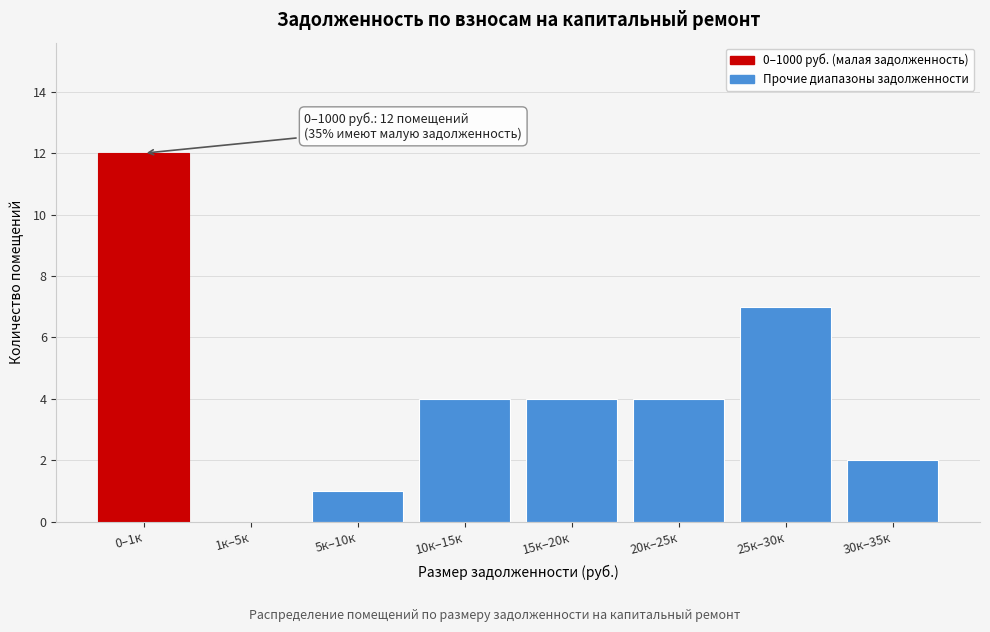

Reading right to left, what are all the values shown in this chart?

30к–35к=2	25к–30к=7	20к–25к=4	15к–20к=4	10к–15к=4	5к–10к=1	1к–5к=0	0–1к=12